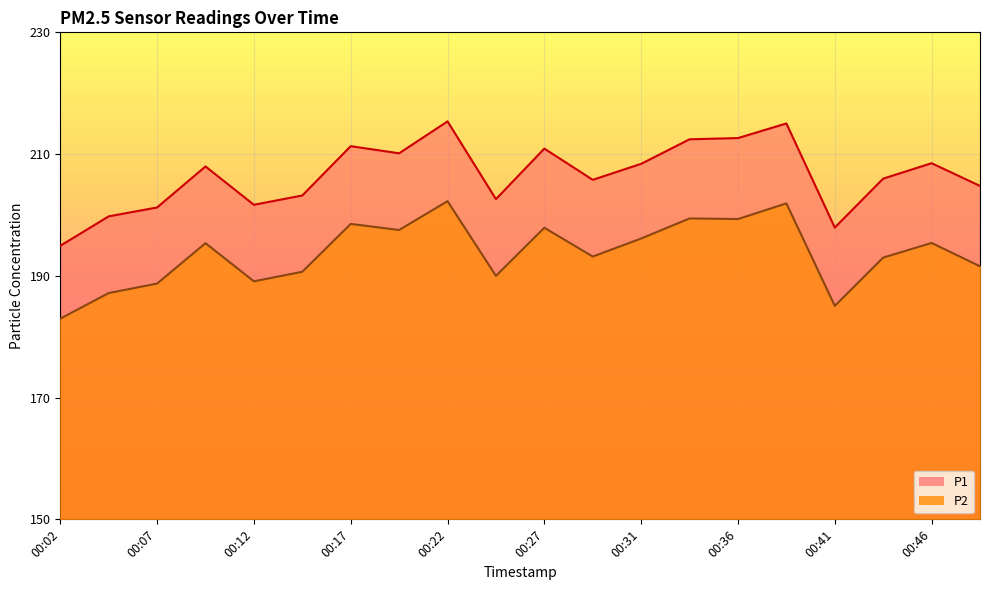

What is the value of the P2 point at the 18th from the left?

193.0